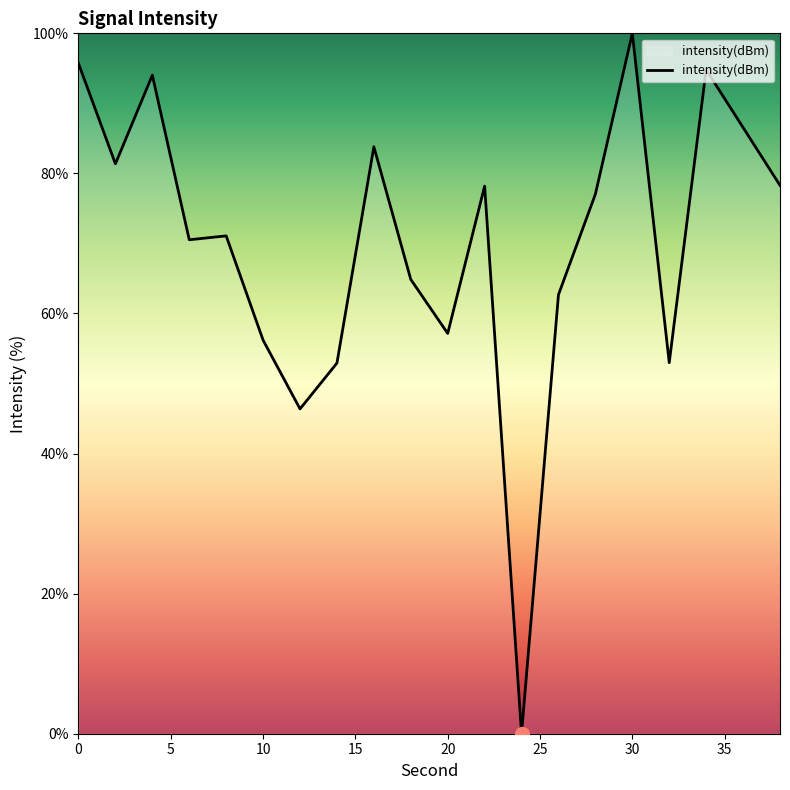

How many values are below 77?

10